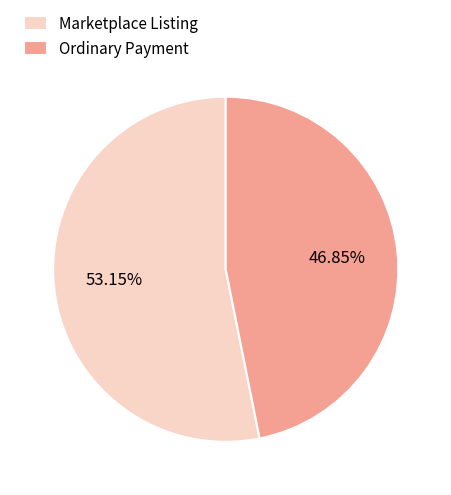

To the nearest percent, what is the combined percentage of Ordinary Payment and Marketplace Listing?

100%